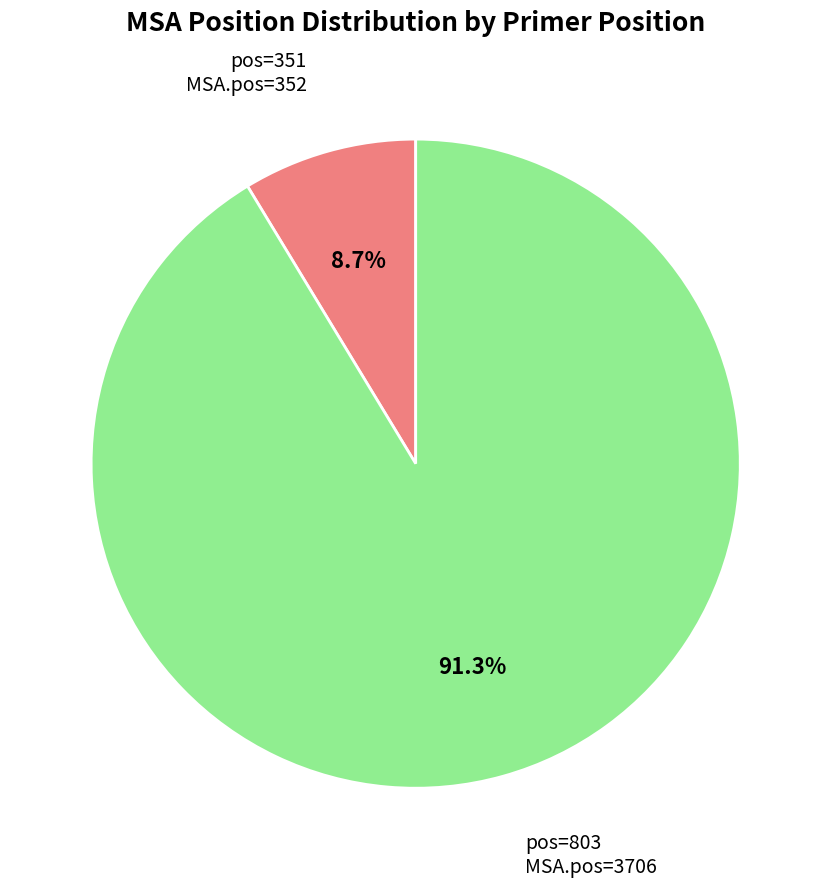

Does any single category account for the majority?

Yes